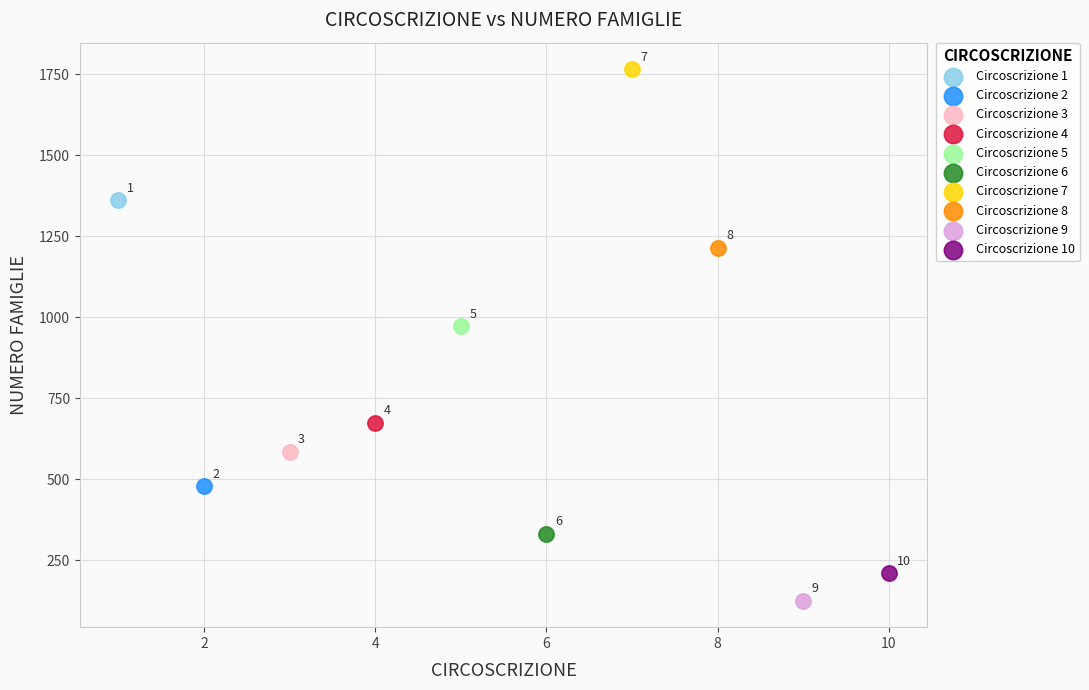

Which series contains the lowest Y value?

Circoscrizione 9